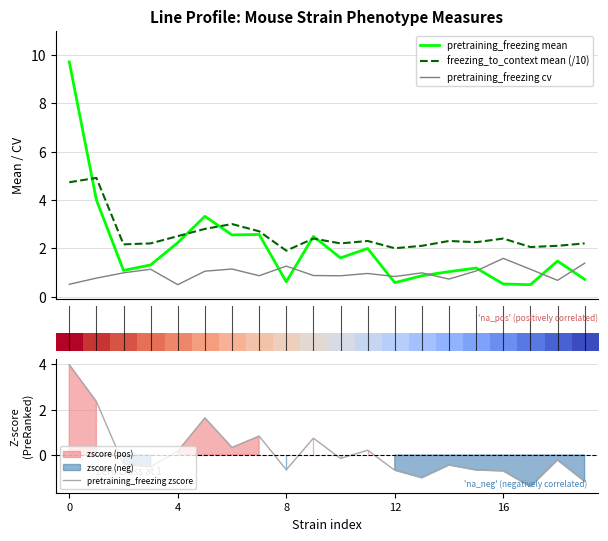

What is the value of the pretraining_freezing zscore point at the 6th from the left?

1.6